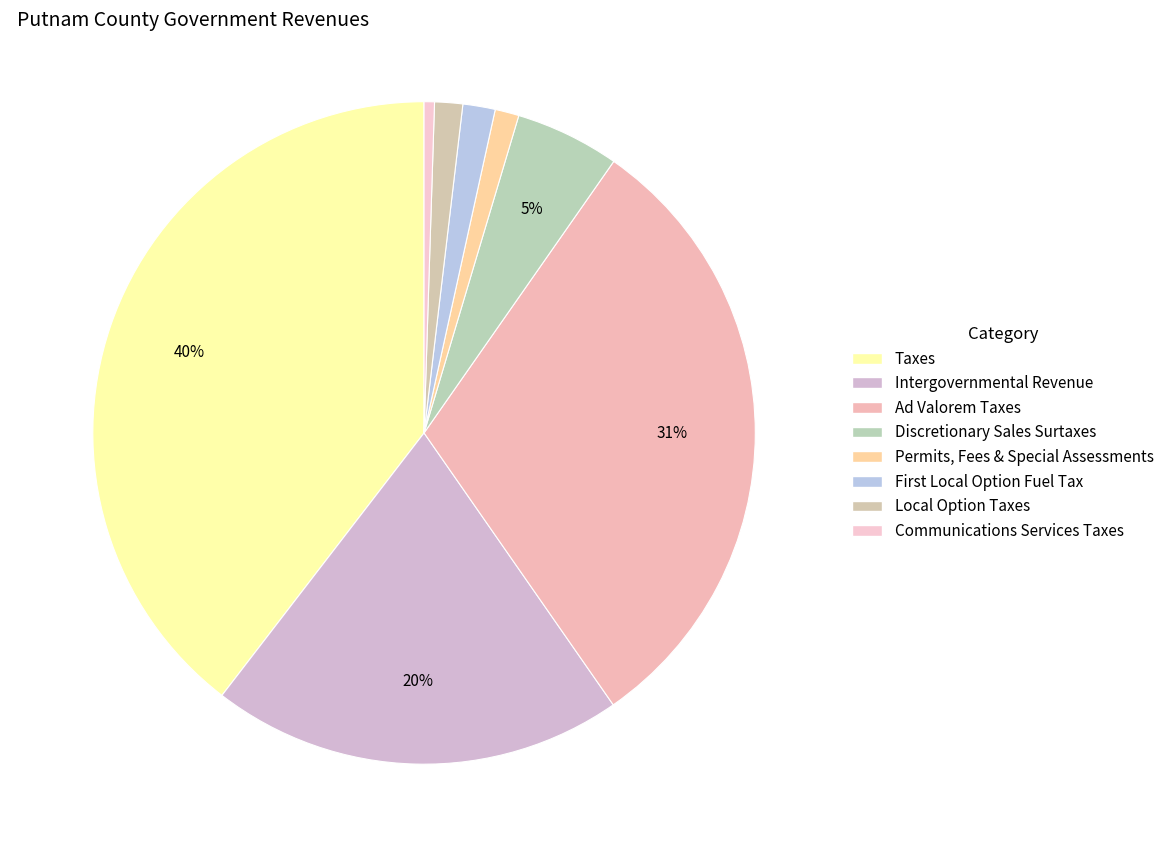

To the nearest percent, what is the difference between the largest and smallest slice percentages?

39%